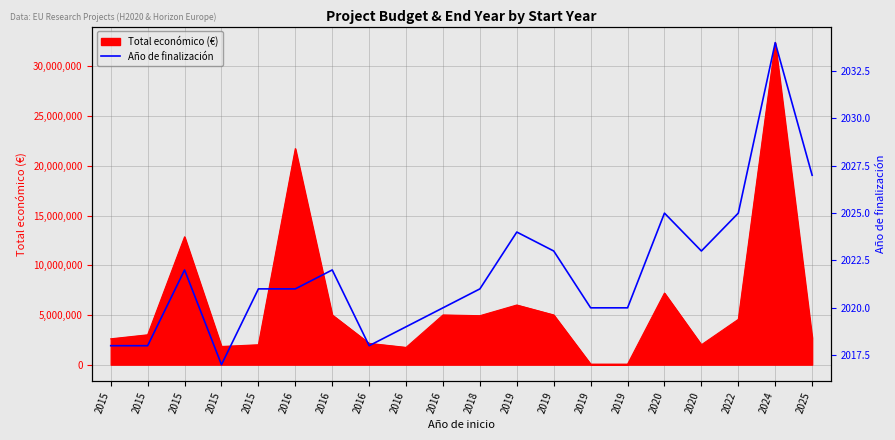

At which category does the chart reach its minimum across all series?

2015